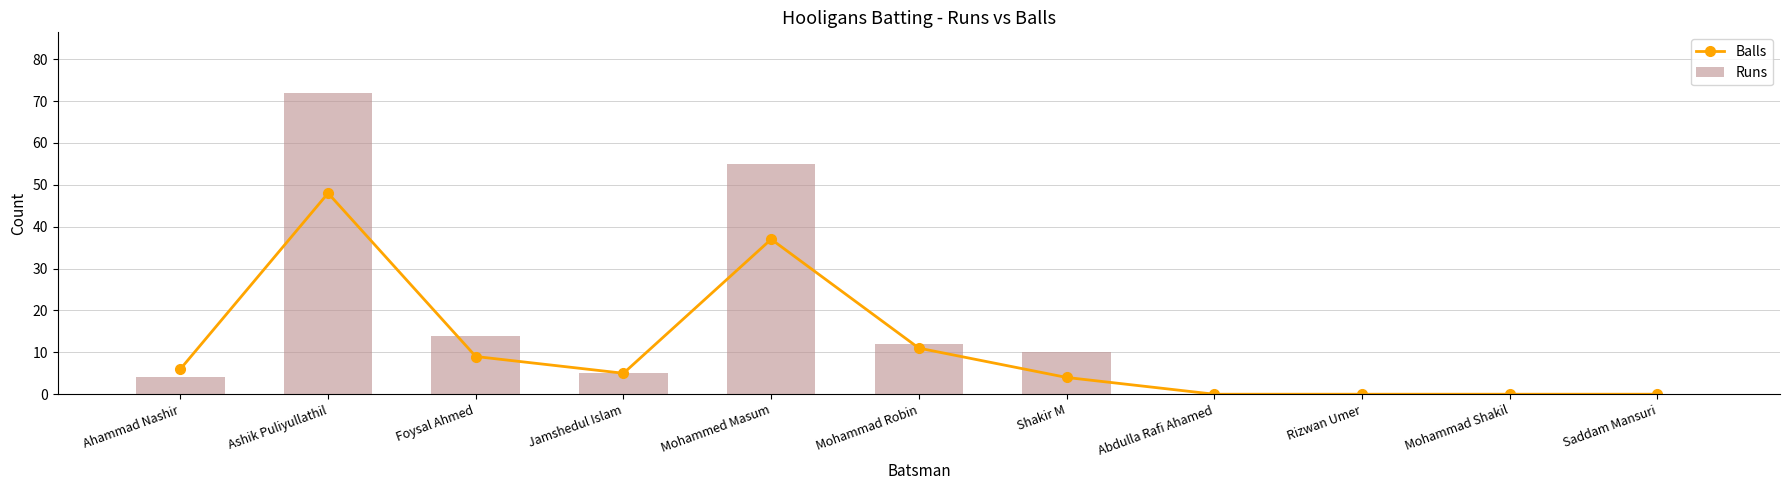

How many values in Balls are above zero?

7